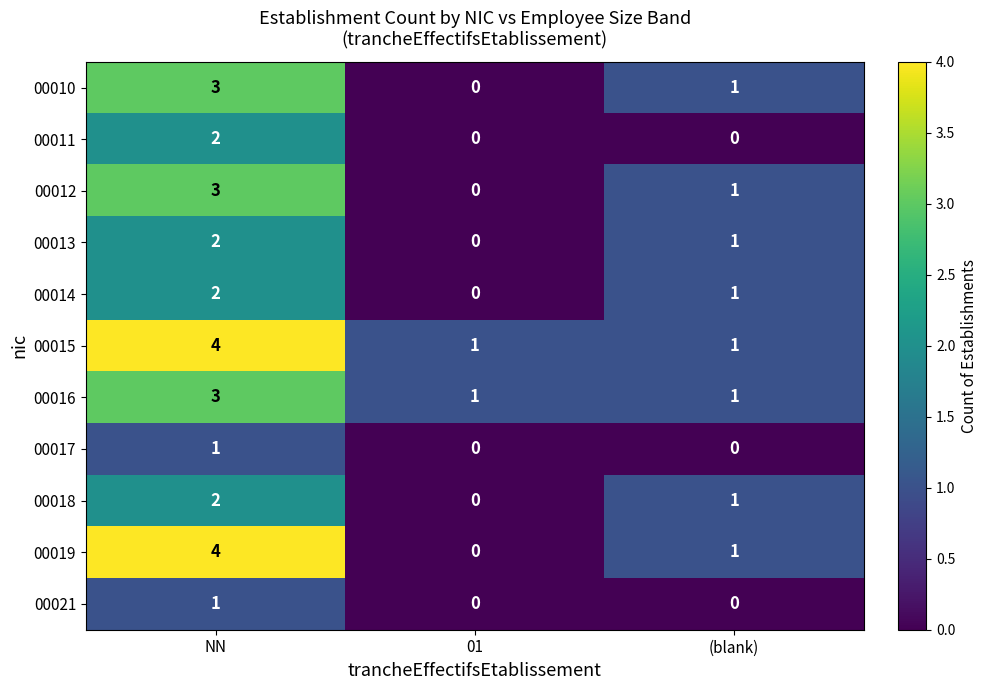

What is the sum of all 00010 values?

4